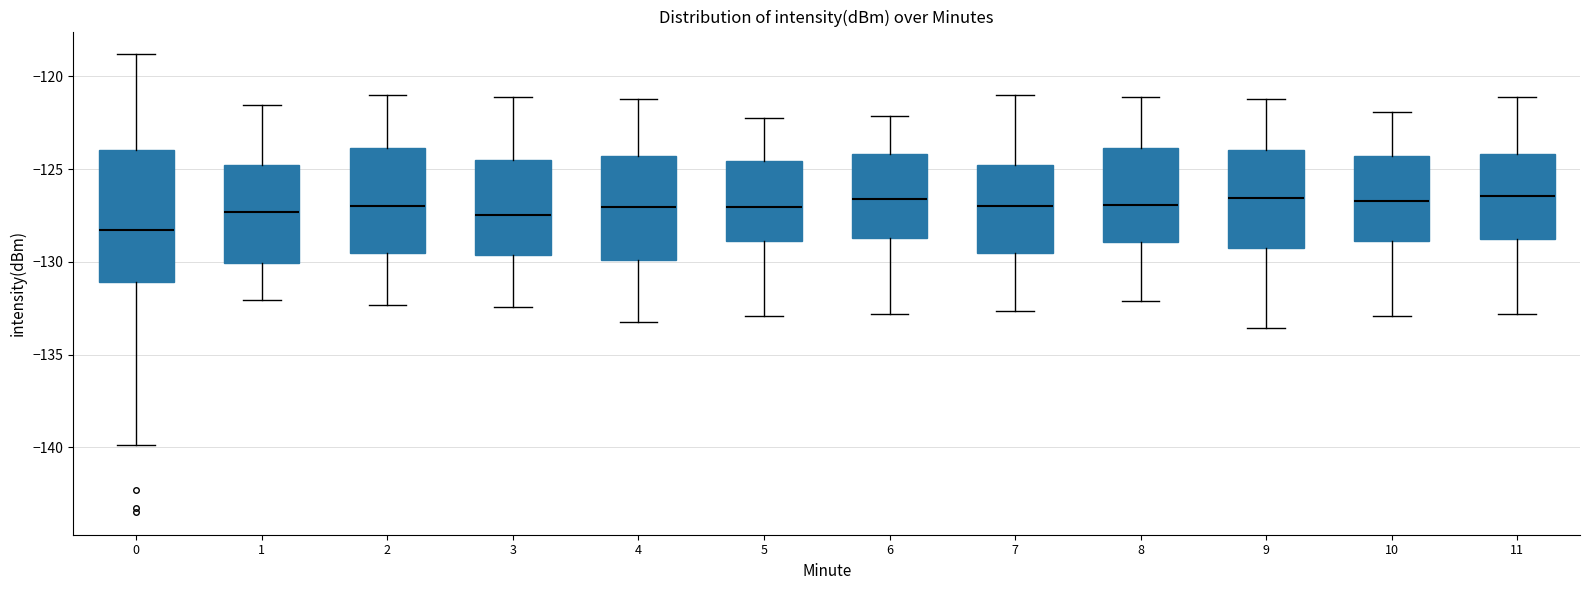

Reading left to right, transcribe this box plot: for each box, give where its median line is, the range the box spans, and where its two whiskers end, as read against the y-axis. The values are not printed on the chart, so give them approximately, as read against the axis.

0: median -128.5, box -131.0 to -124.0, whiskers -140.0 to -119.0
1: median -127.5, box -130.0 to -125.0, whiskers -132.0 to -121.5
2: median -127.0, box -129.5 to -124.0, whiskers -132.5 to -121.0
3: median -127.5, box -129.5 to -124.5, whiskers -132.5 to -121.0
4: median -127.0, box -130.0 to -124.5, whiskers -133.0 to -121.0
5: median -127.0, box -129.0 to -124.5, whiskers -133.0 to -122.0
6: median -126.5, box -128.5 to -124.0, whiskers -133.0 to -122.0
7: median -127.0, box -129.5 to -125.0, whiskers -132.5 to -121.0
8: median -127.0, box -129.0 to -124.0, whiskers -132.0 to -121.0
9: median -126.5, box -129.0 to -124.0, whiskers -133.5 to -121.0
10: median -126.5, box -129.0 to -124.5, whiskers -133.0 to -122.0
11: median -126.5, box -129.0 to -124.0, whiskers -133.0 to -121.0